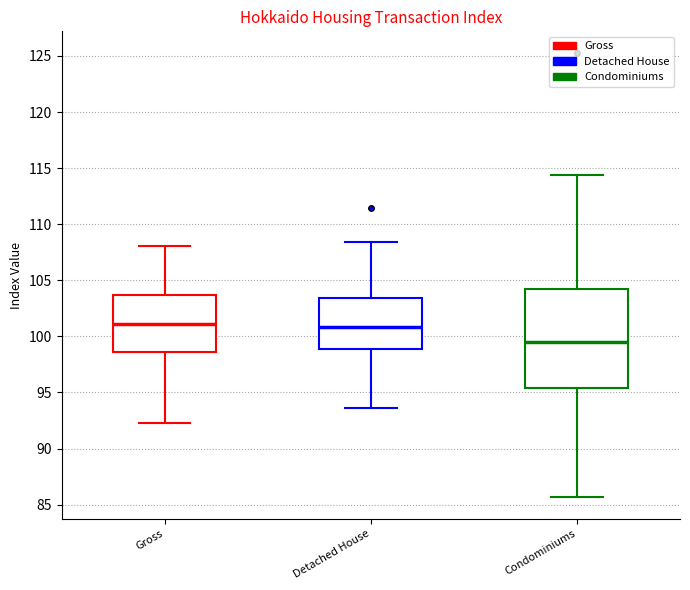

Reading left to right, transcribe this box plot: for each box, give where its median line is, the range the box spans, and where its two whiskers end, as read against the y-axis. The values are not printed on the chart, so give them approximately, as read against the axis.

Gross: median 101.0, box 98.5 to 103.5, whiskers 92.5 to 108.0
Detached House: median 101.0, box 99.0 to 103.5, whiskers 93.5 to 108.5
Condominiums: median 99.5, box 95.5 to 104.0, whiskers 85.5 to 114.5